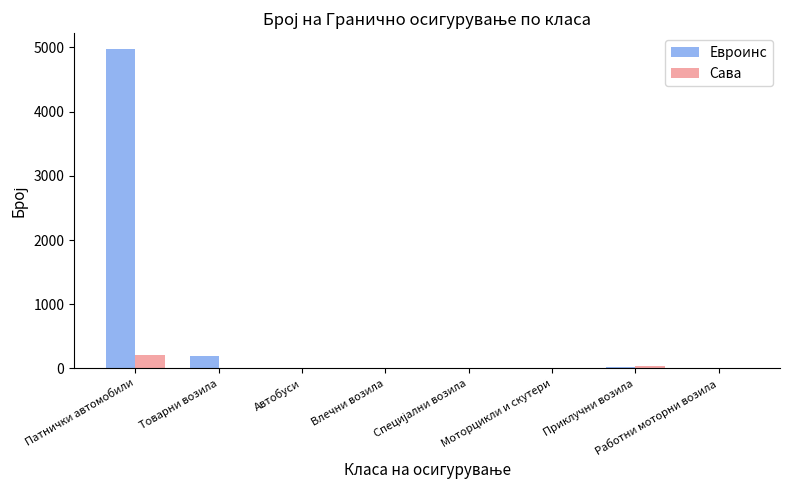

Where is Евроинс nearest to the value 2487?

Товарни возила